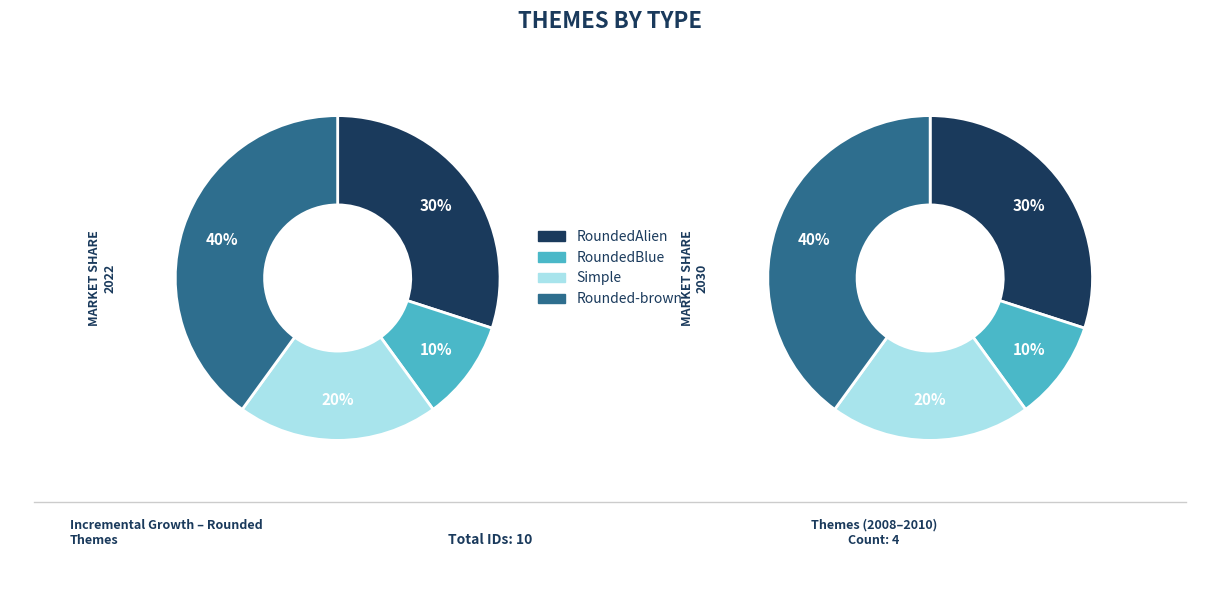

What is the smallest slice in the pie chart?

RoundedBlue